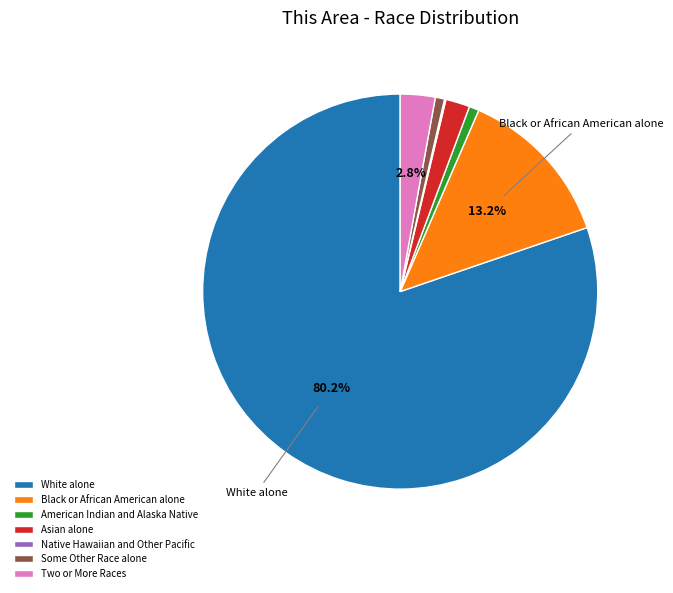

Do Black or African American alone and Some Other Race alone together represent more than half of the pie?

No